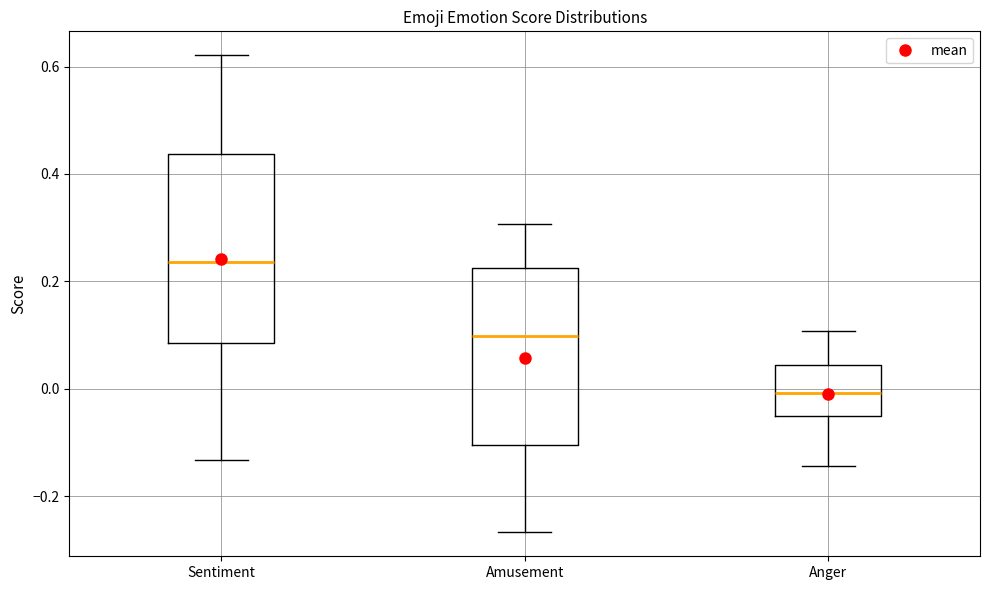

Which box's median line is the highest?

Sentiment